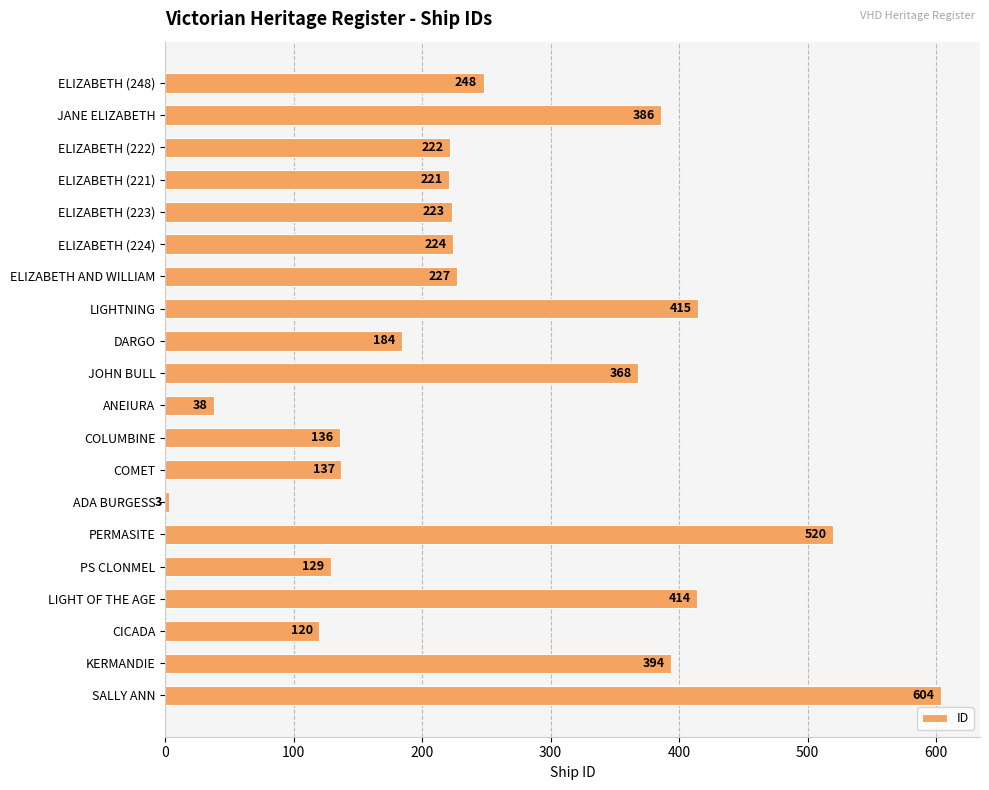

Which label corresponds to the smallest value in the chart?

ADA BURGESS